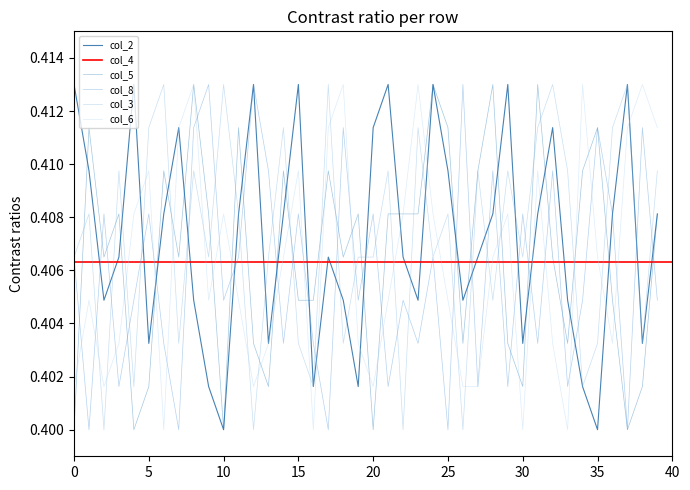

Read the col_5 value at 28.

0.4